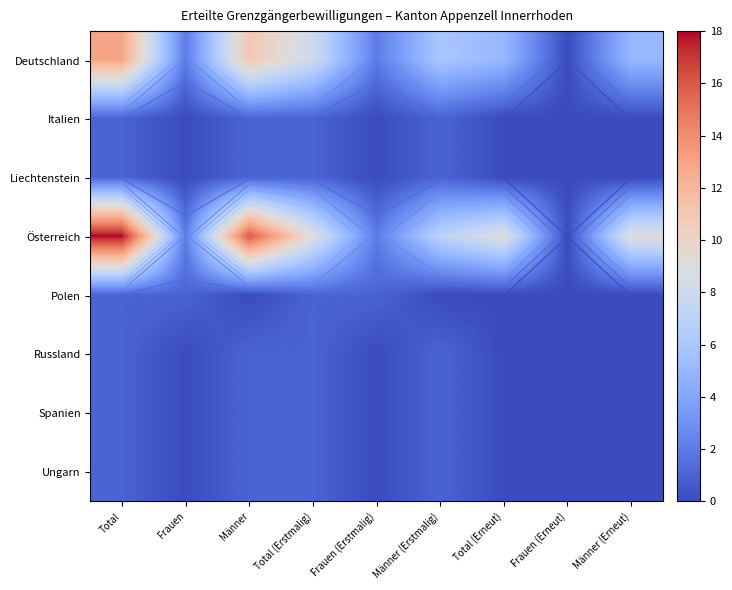

What value does the Österreich series have at Männer, to the nearest 5?

15